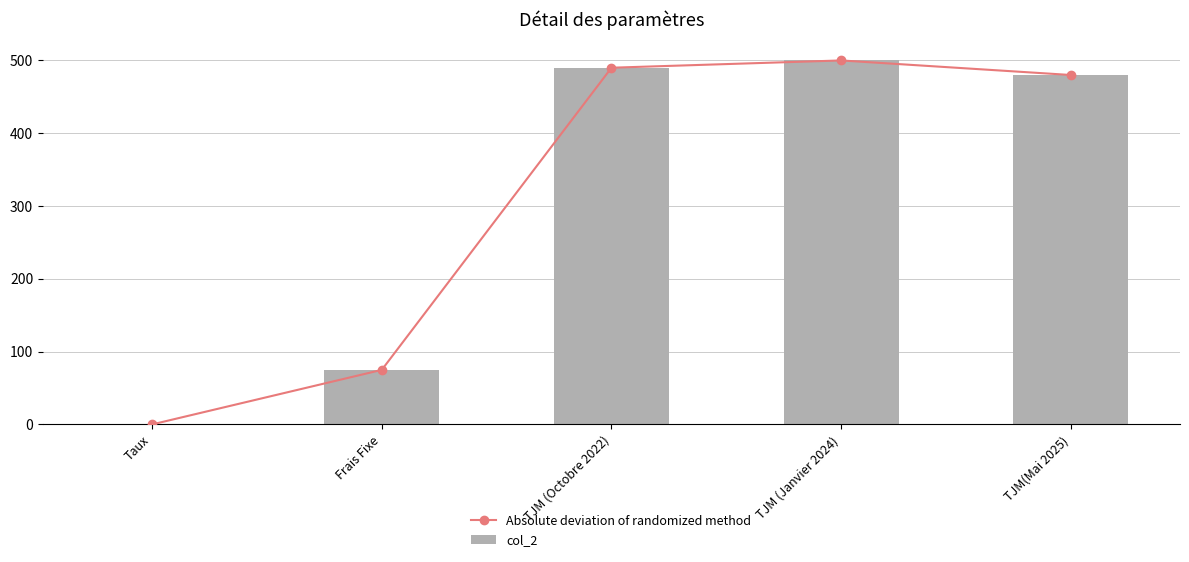

List the labels in order of Absolute deviation of randomized method value, largest first.

TJM (Janvier 2024), TJM (Octobre 2022), TJM(Mai 2025), Frais Fixe, Taux